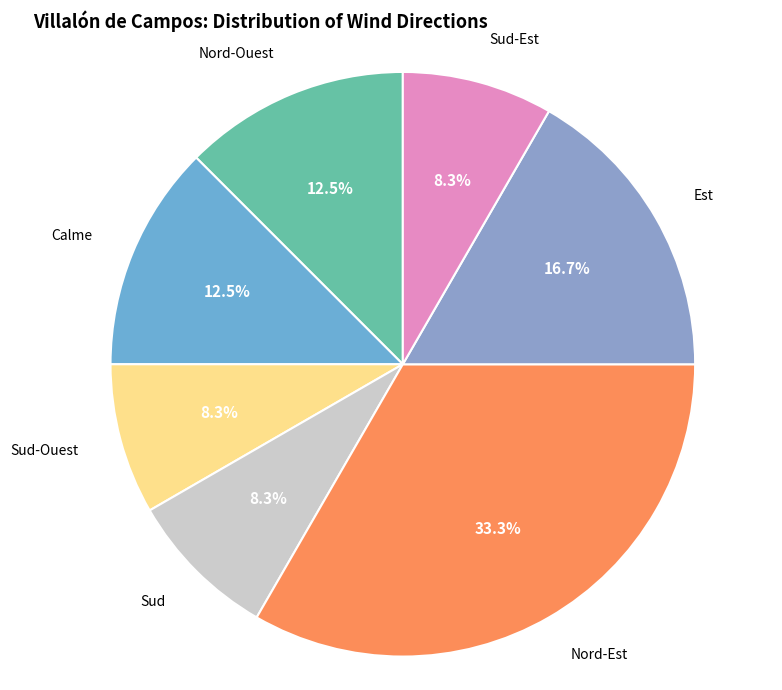

To the nearest percent, what is the difference between the largest and smallest slice percentages?

25%